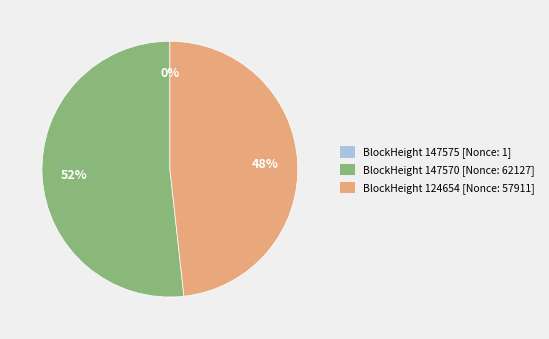

What is the largest slice in the pie chart?

BlockHeight 147570 [Nonce: 62127]